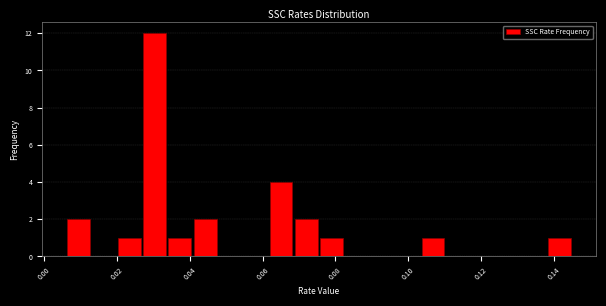

Read against the x-axis, roughly where is the centre of the tallest bar?

0.030